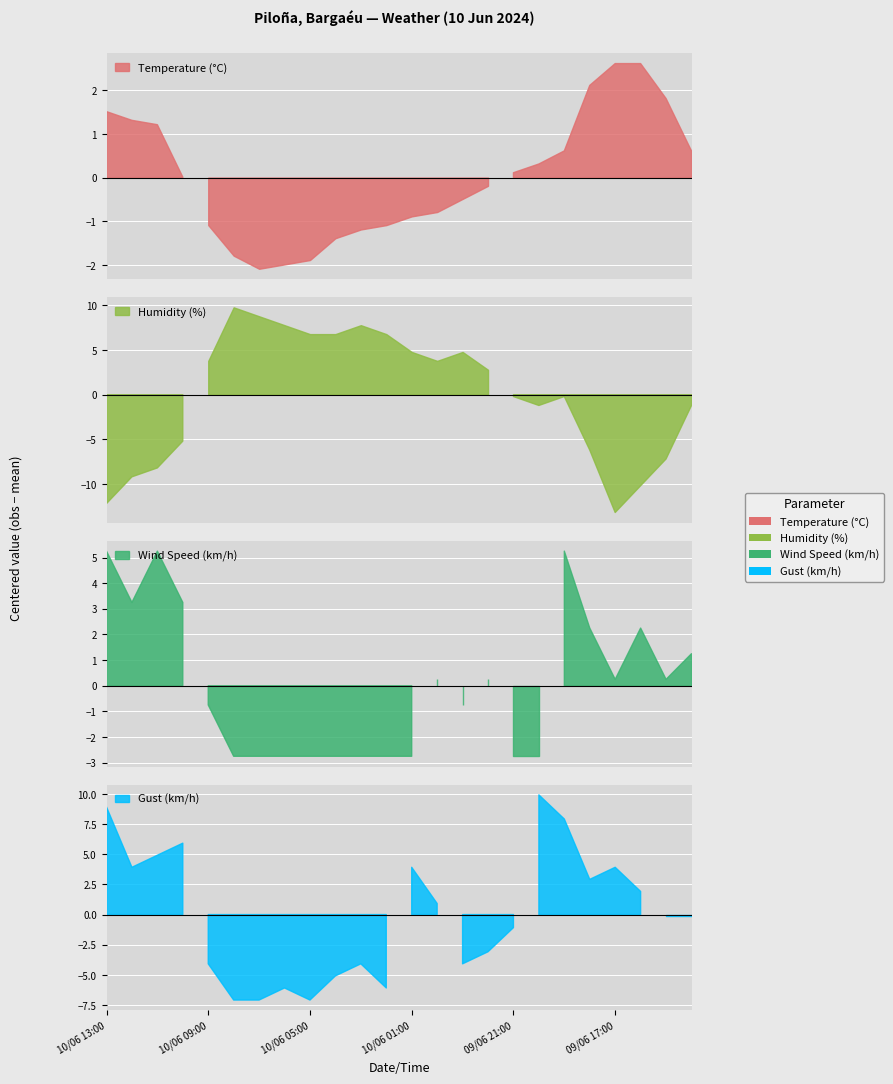

Between 10/06 01:00 and 09/06 16:00, which series saw the biggest shift?

Humidity (%)